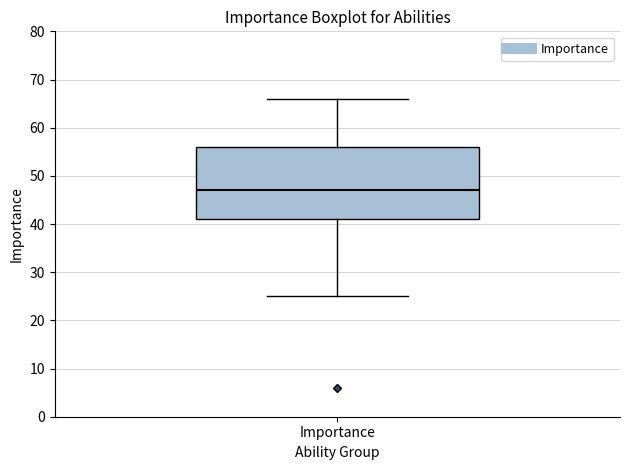

Read this box plot against the y-axis: the position of the median line, the range covered by the box, and the ends of both whiskers. The values are not printed on the chart, so give them approximately, as read against the axis.

median 47, box 41 to 56, whiskers 25 to 66